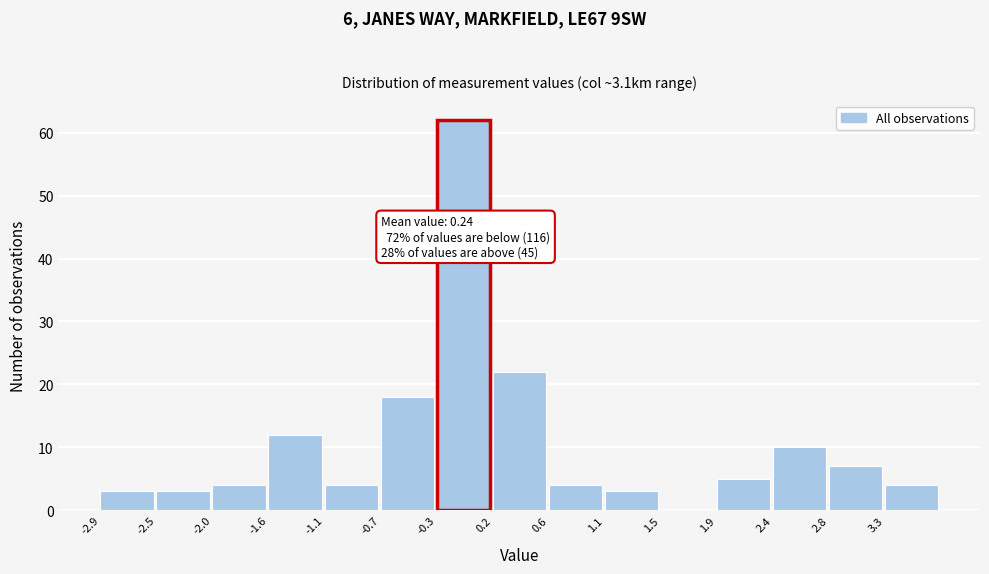

Over which range of the x-axis is the bar tallest?

-0.26 to 0.18